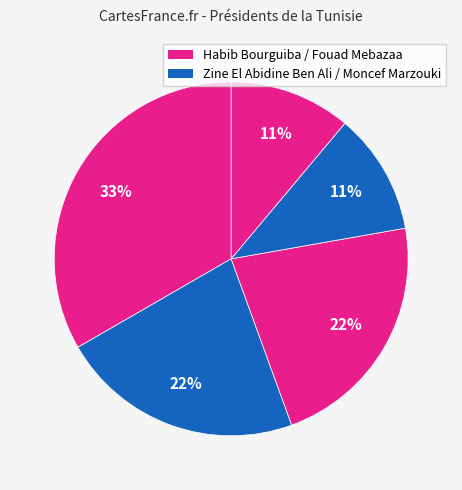

Count the number of slices in the pie.

5